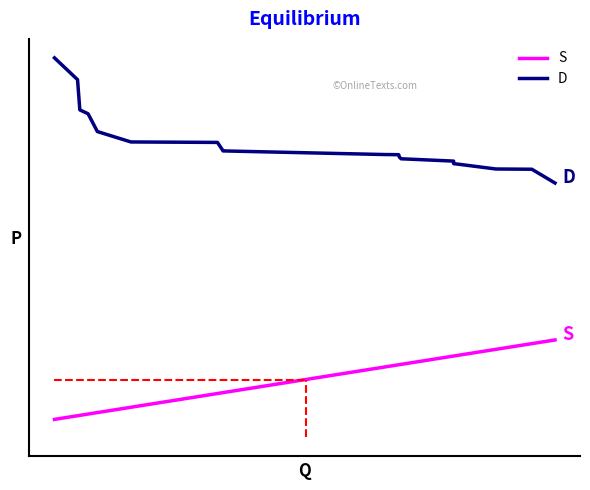

True or false: D and S cross at least once.

False